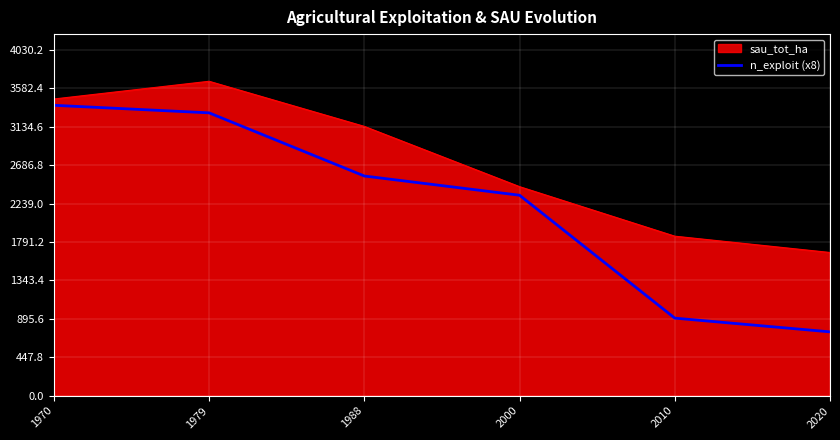

Which label corresponds to the largest value in the chart?

1979